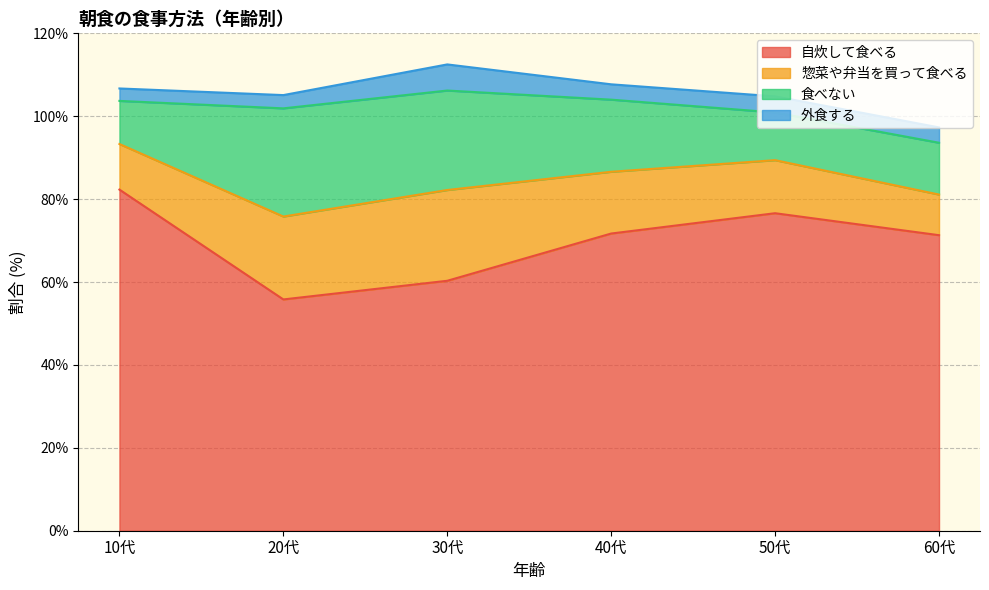

Which series has the widest spread of values?

自炊して食べる